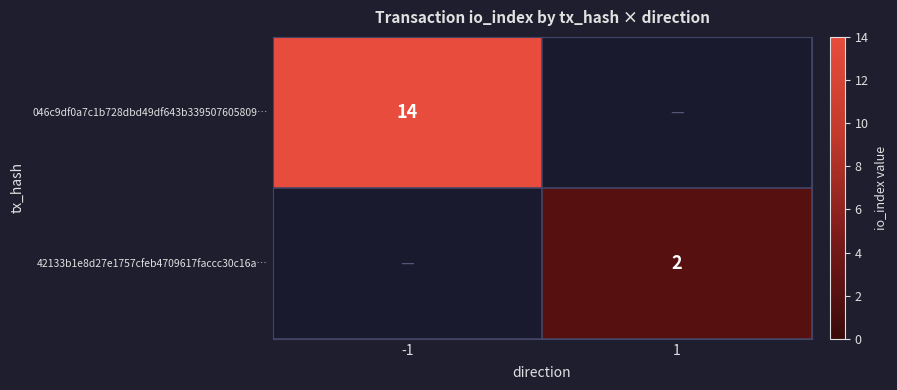

The 42133b1e8d27e1757cfeb4709617faccc30c16a… series shows 1 at 1. True or false?

False